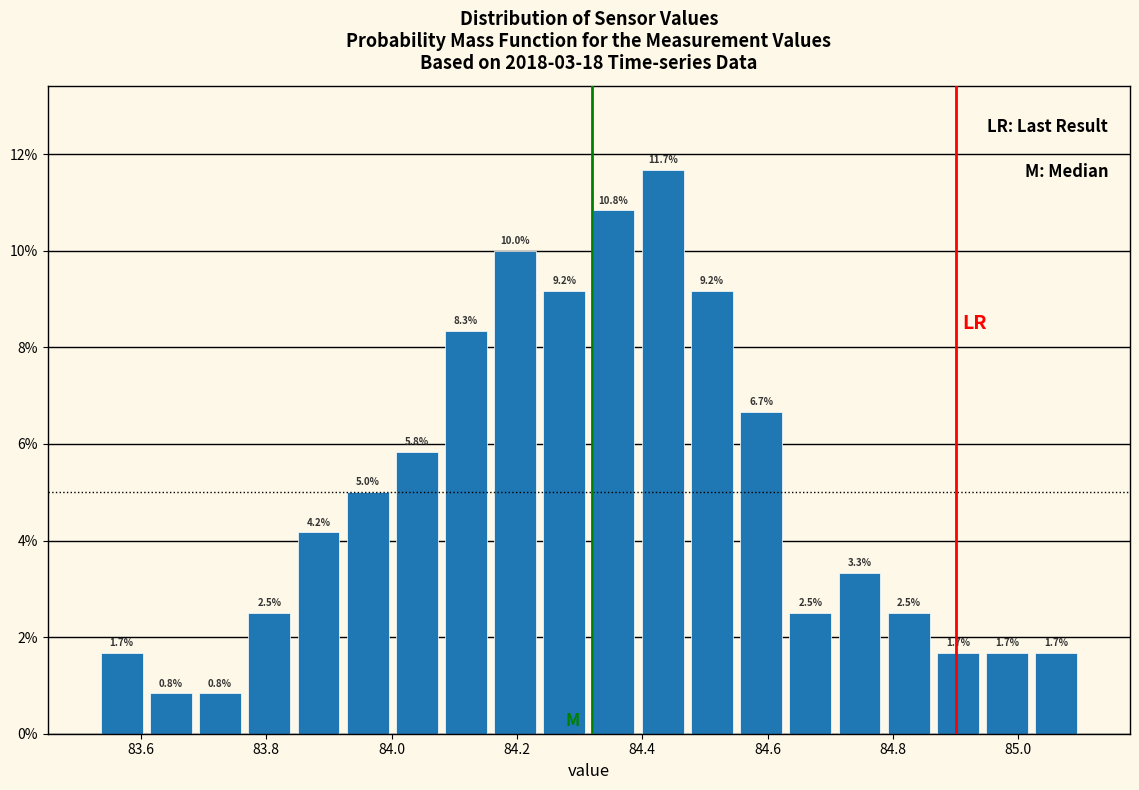

Read against the x-axis, roughly where is the centre of the tallest bar?

84.44